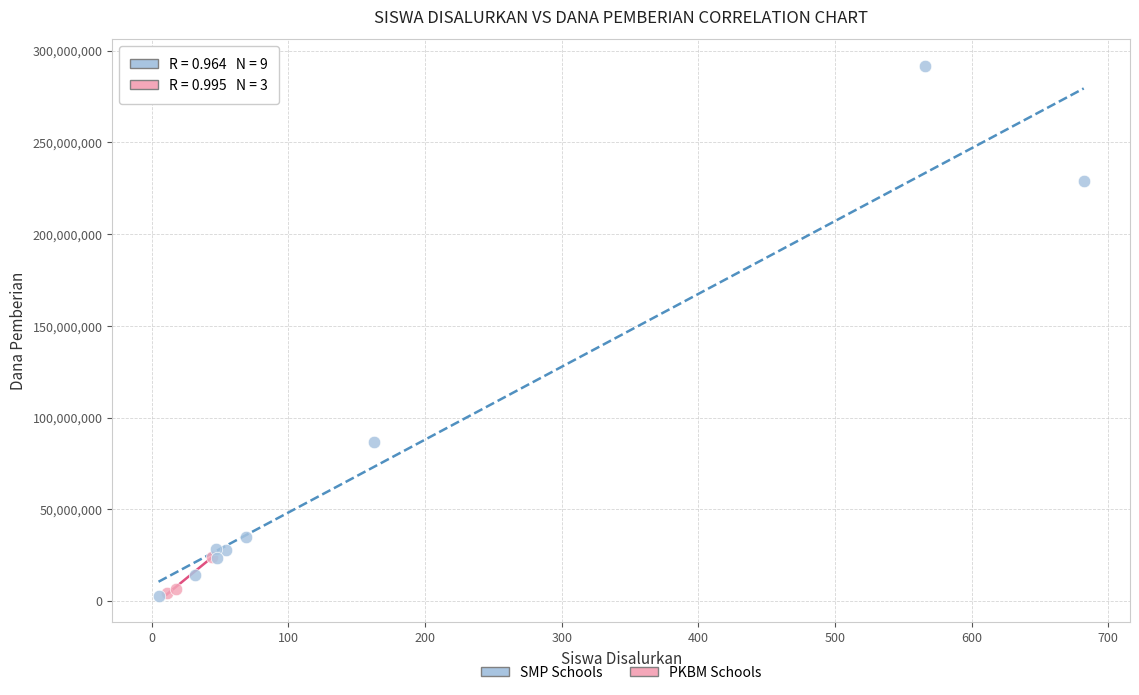

Which series reaches the maximum Y coordinate?

SMP Schools